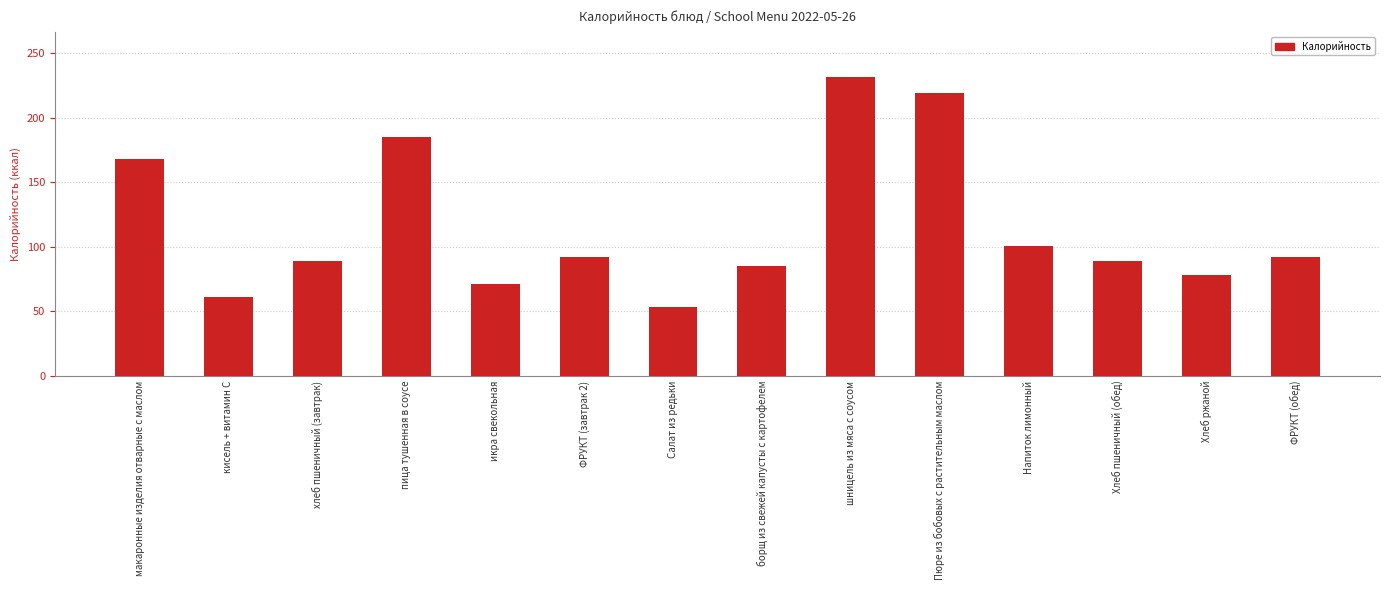

What is the label of the 6th bar from the left?

ФРУКТ (завтрак 2)